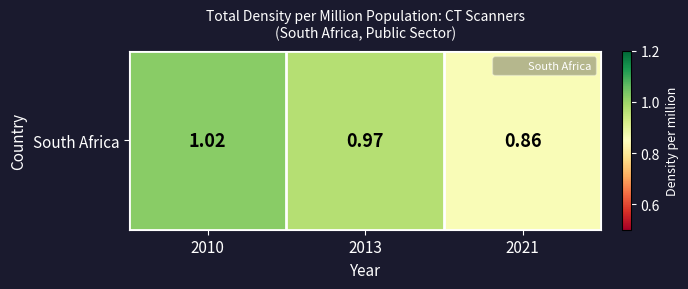

At which category does the chart reach its peak across all series?

2010